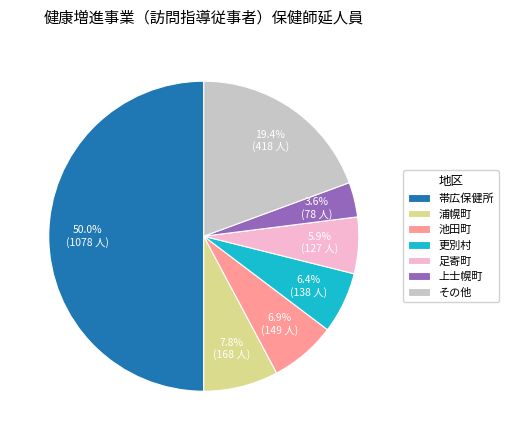

Rank the categories by value from highest to lowest.

帯広保健所, その他, 浦幌町, 池田町, 更別村, 足寄町, 上士幌町